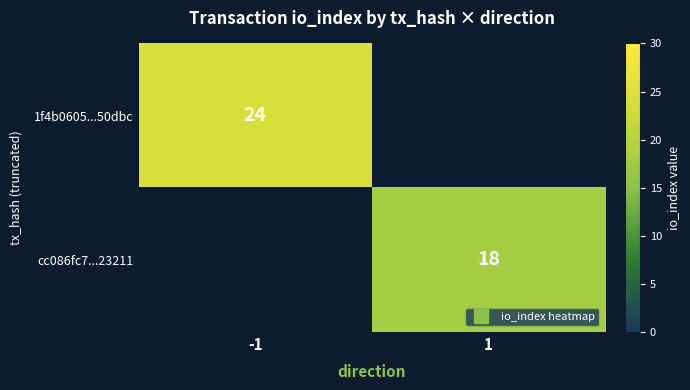

The value of cc086fc7...23211 at 1 is 11.7. True or false?

False